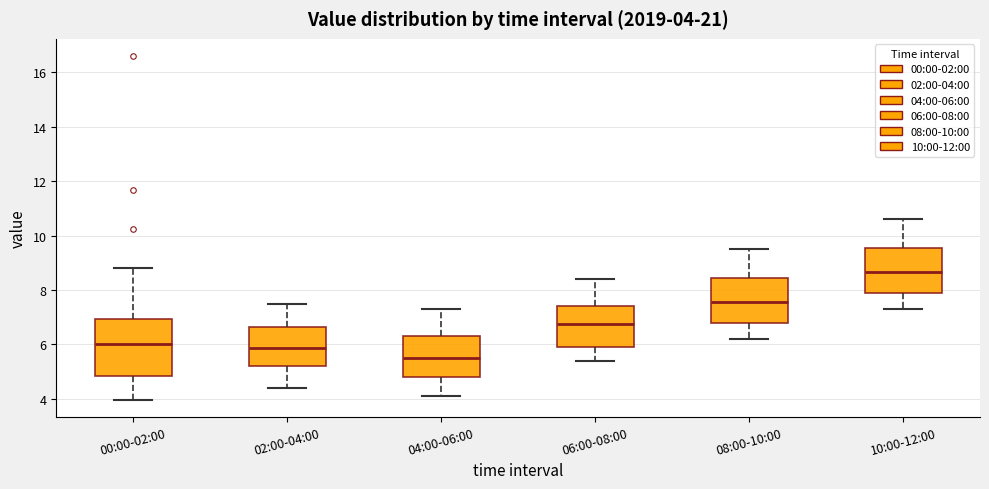

Comparing the boxes themselves (not the whiskers), which one is the tallest?

00:00-02:00